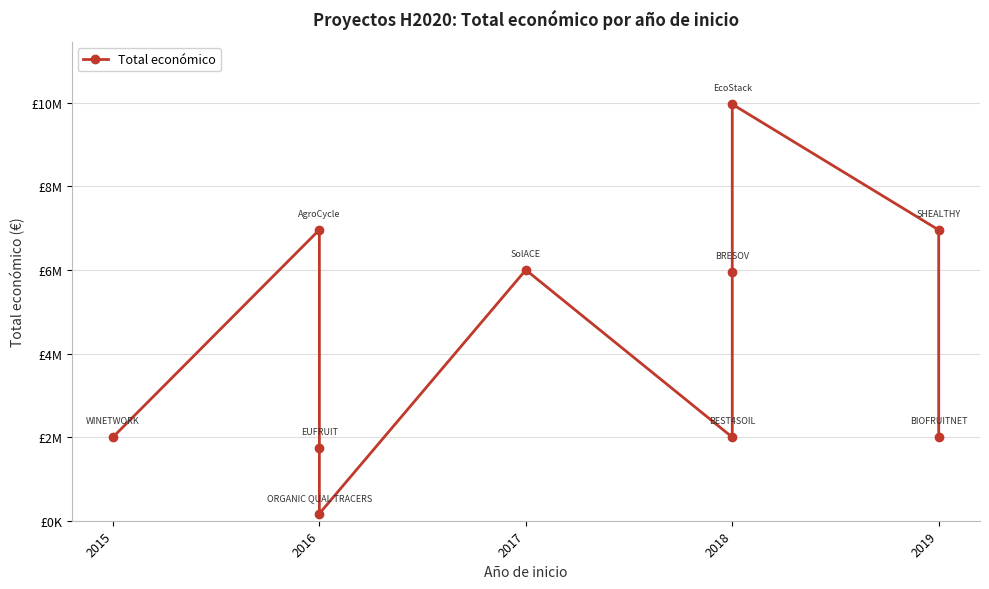

How many data points are above 5962019?

4